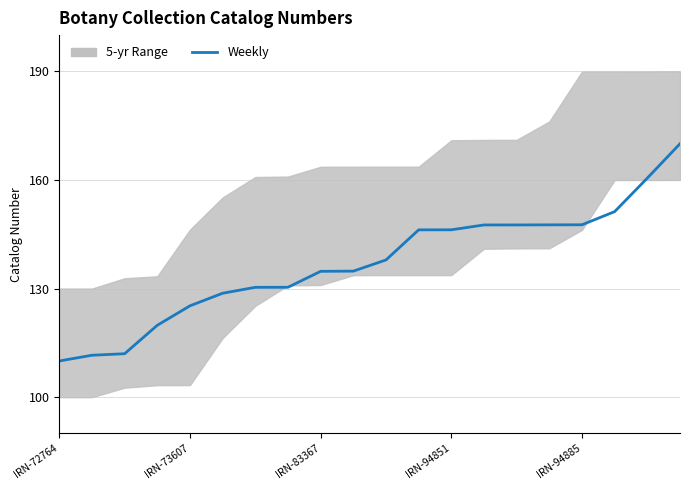

Between 15 and 9, which is larger?

15